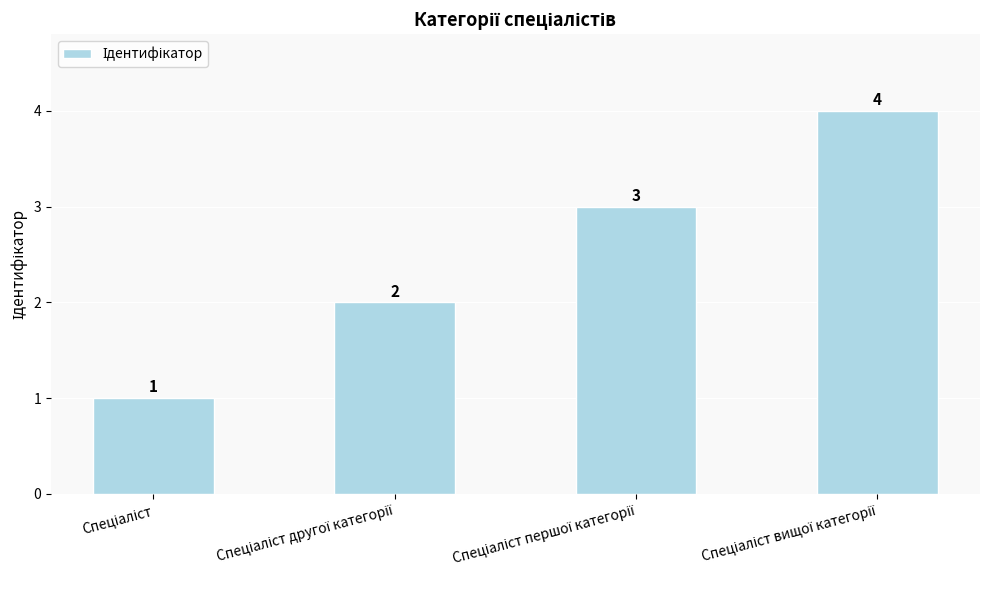

What is the greatest value displayed?

4